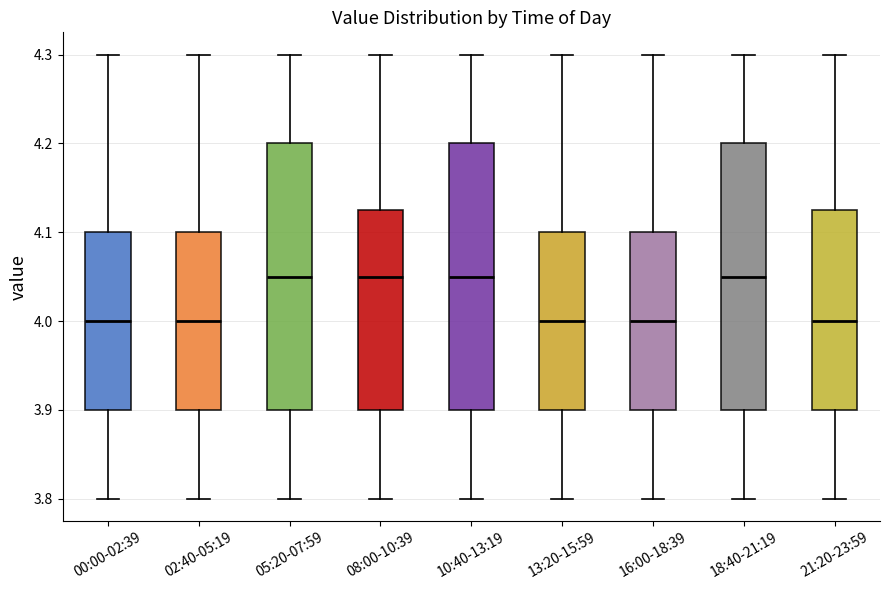

Where does the median line of the box for 10:40-13:19 sit on the y-axis? The values are not printed on the chart, so give them approximately, as read against the axis.

4.05